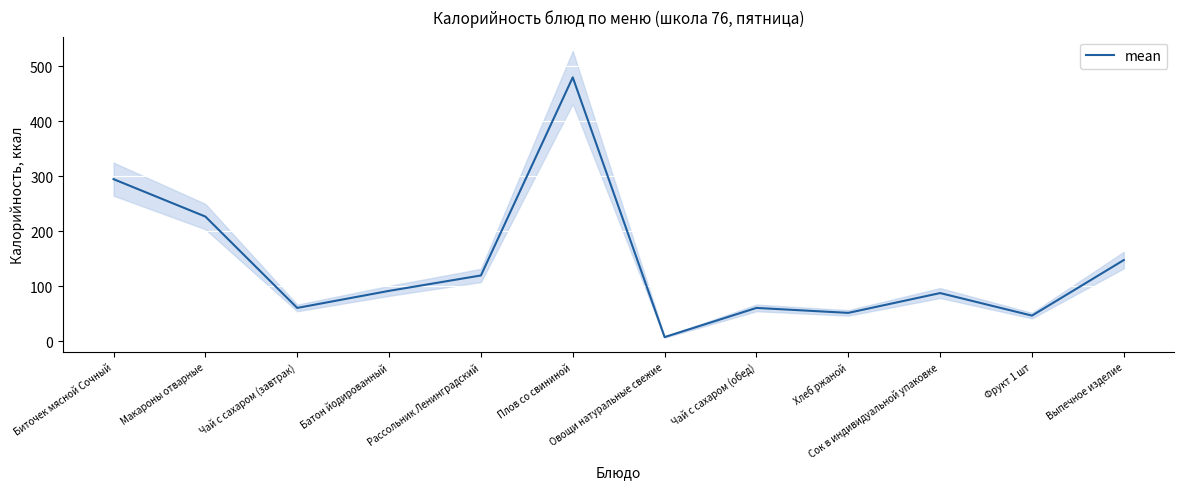

What is the label of the 10th point from the left?

Сок в индивидуальной упаковке